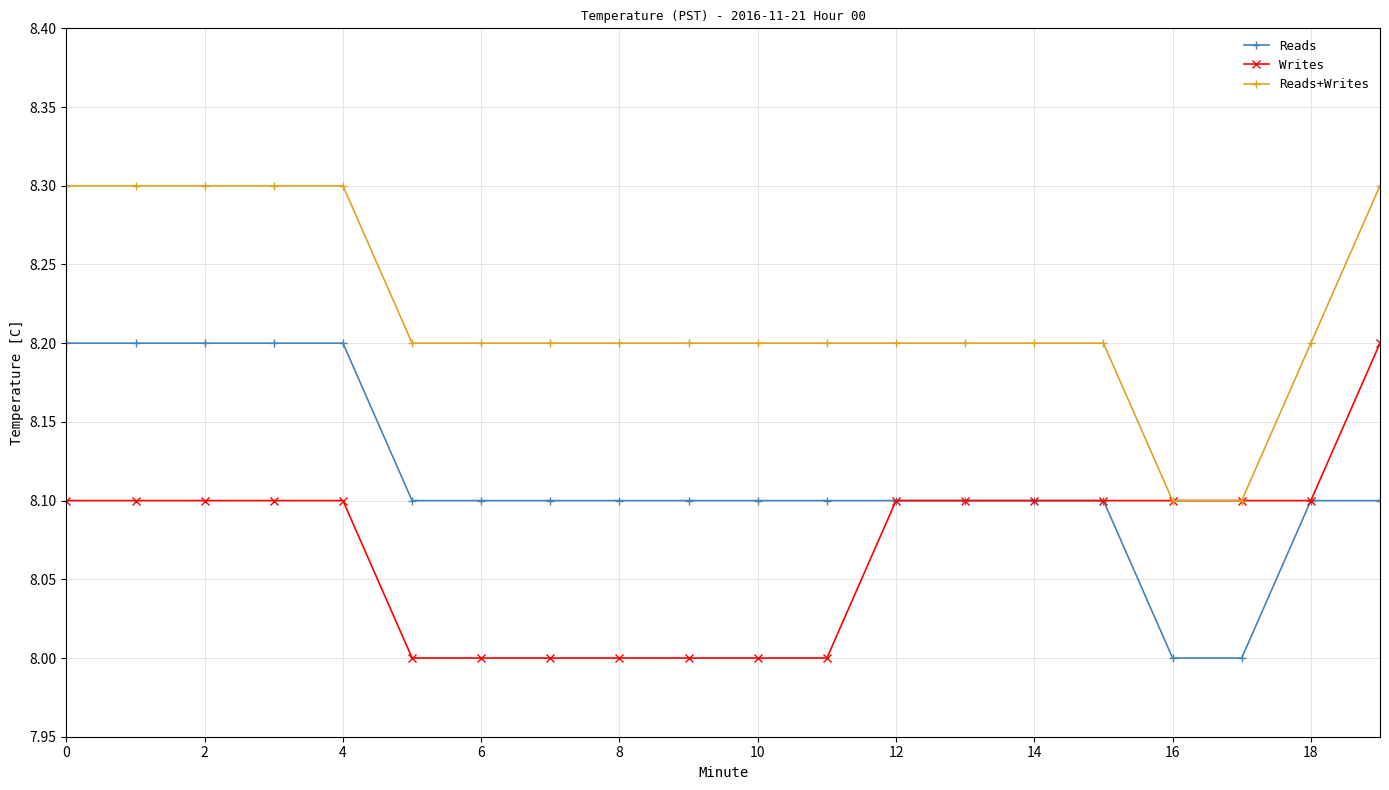

What is the value of the Reads+Writes point at the 7th from the left?

8.2